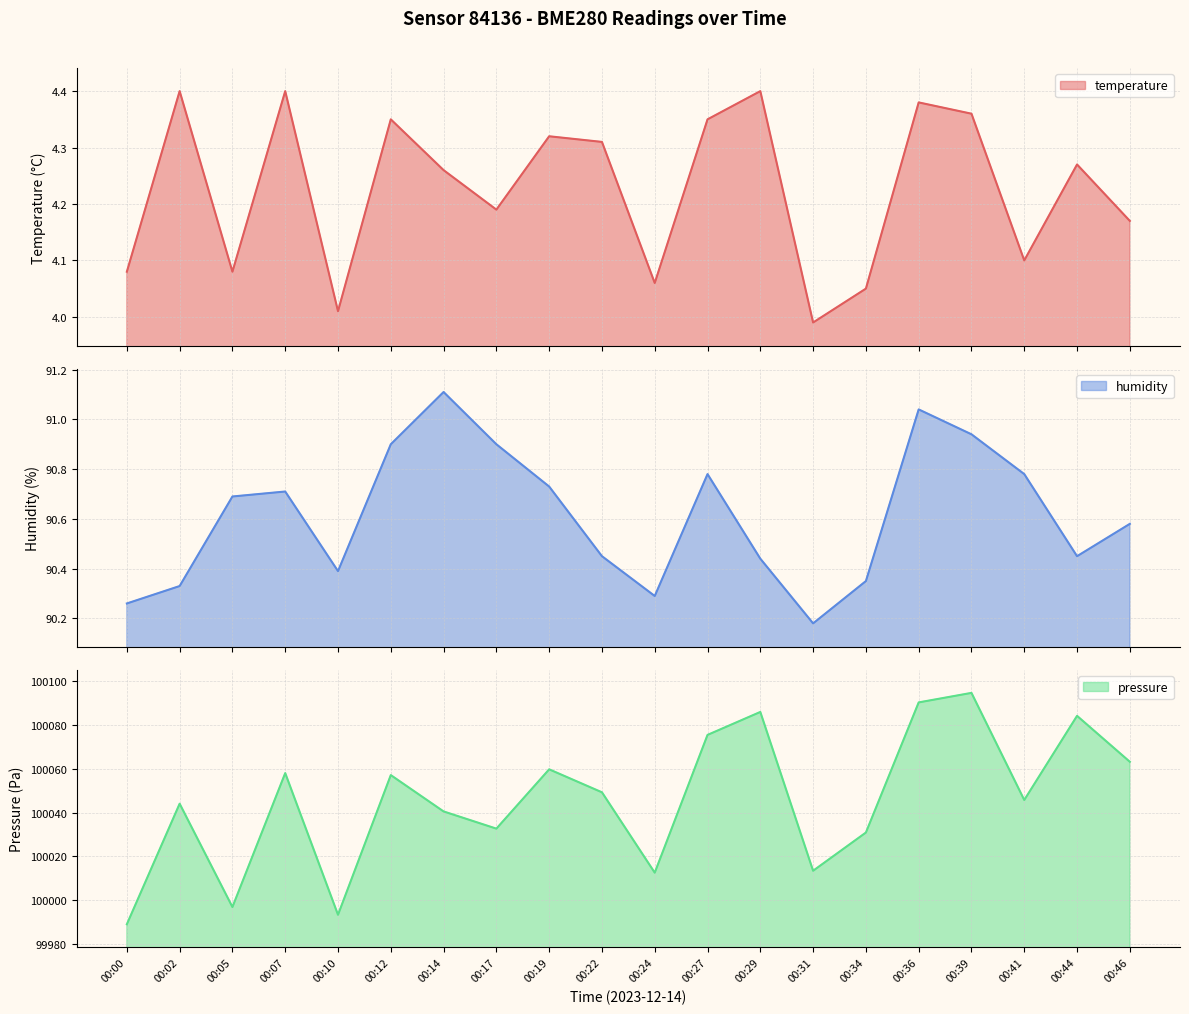

List the series in order of their peak value, highest first.

pressure, humidity, temperature